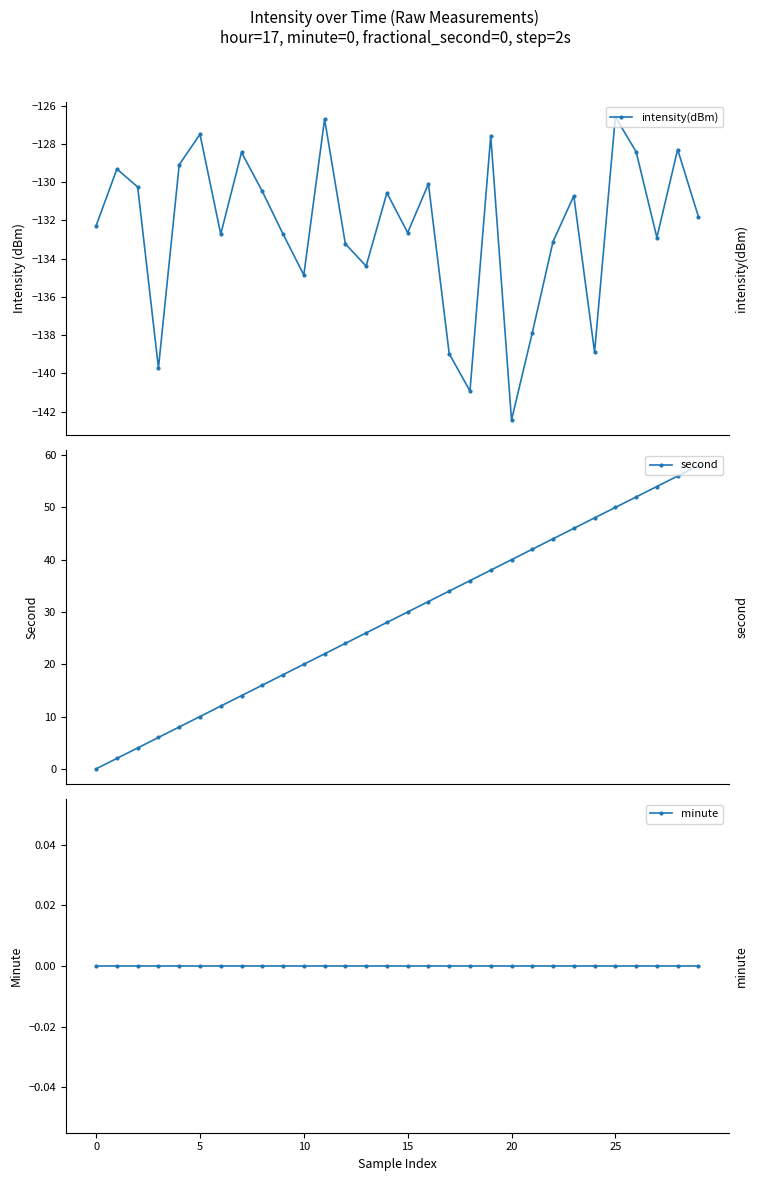

At 13, list the series in order from largest to smallest.

second, minute, intensity(dBm)